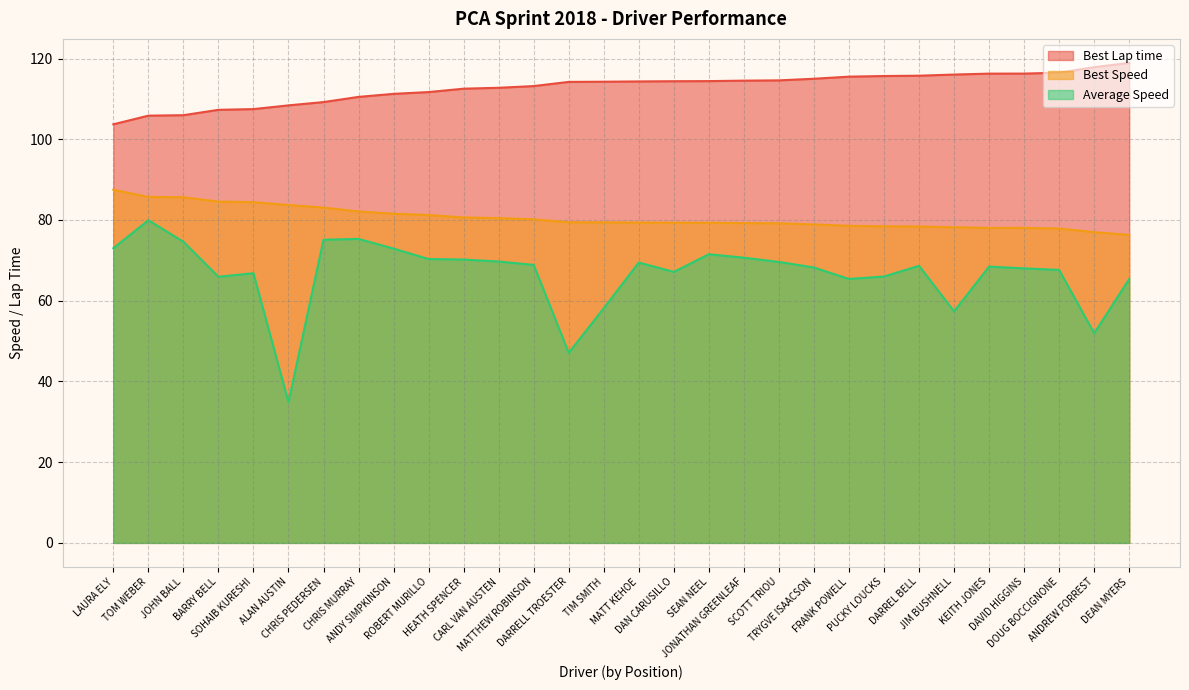

The Average Speed series shows 51.9 at ANDREW FORREST. True or false?

True